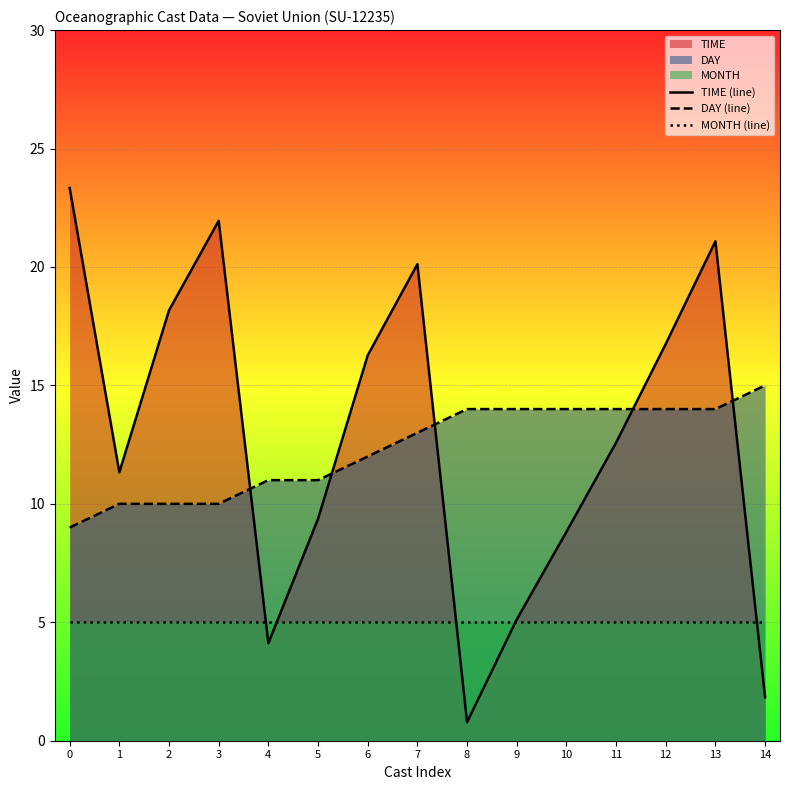

At how many categories does at least one series exceed 7?

15